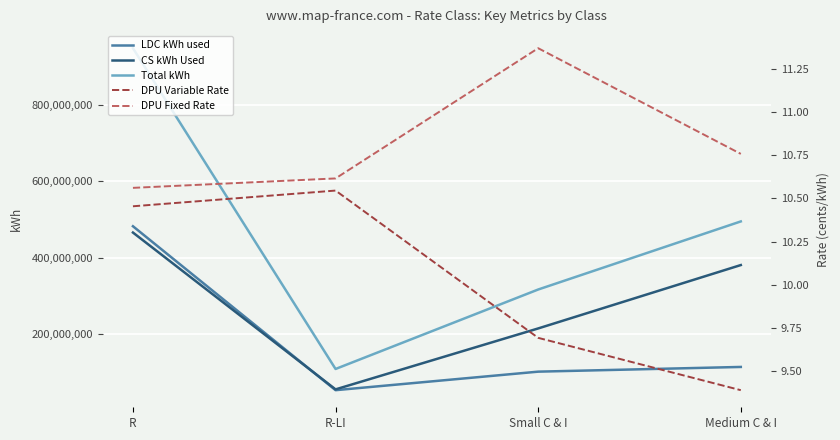

In CS kWh Used, how many points are lower than both neighbors (excluding endpoints)?

1